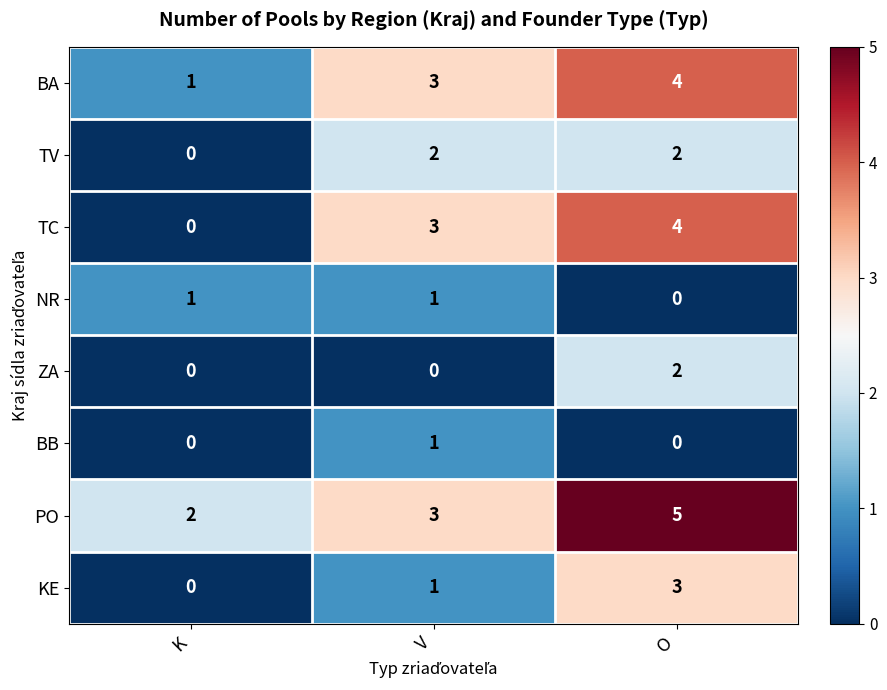

Between K and O, which series saw the biggest shift?

TC